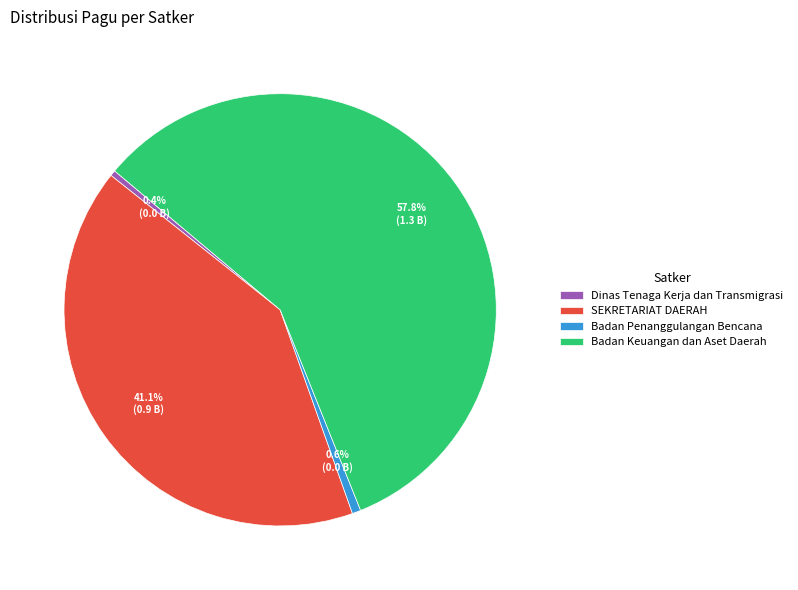

What portion of the pie excludes Dinas Tenaga Kerja dan Transmigrasi?

99.6%